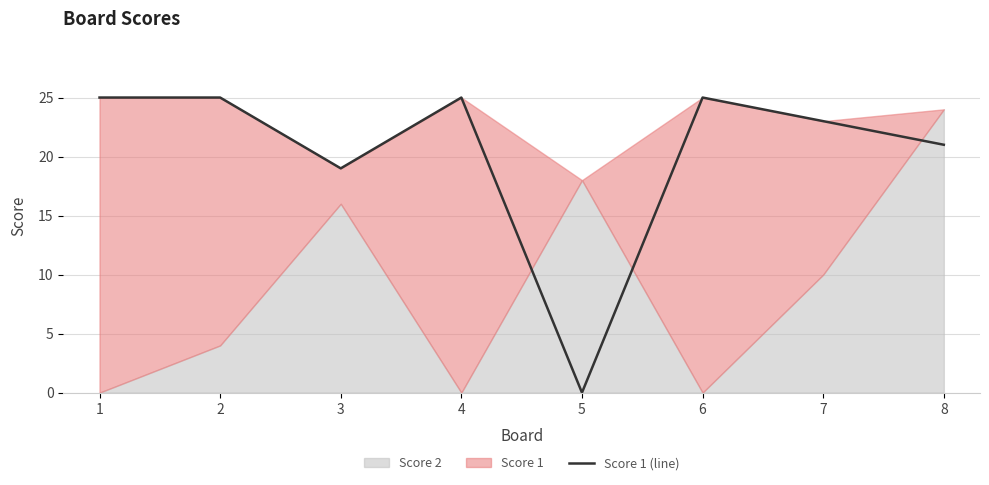

True or false: Score 1 (line) has a value of 37 at 7.

False